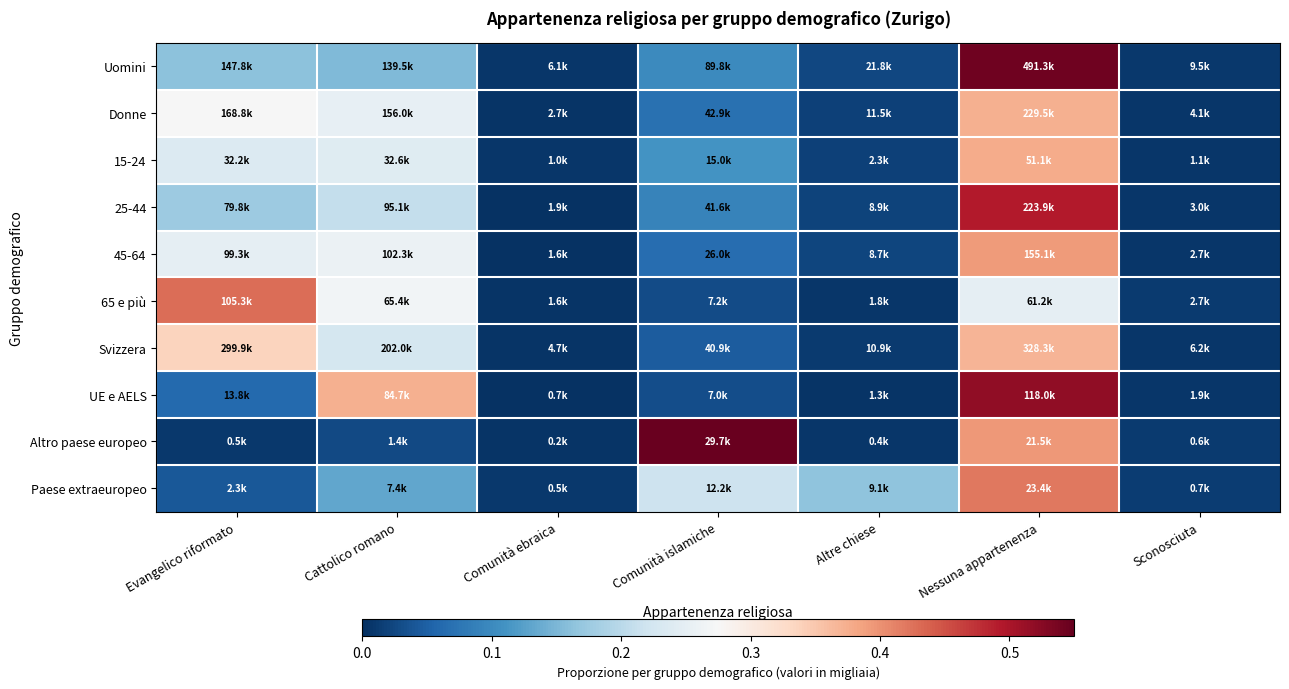

At which category does the chart reach its minimum across all series?

Comunità ebraica